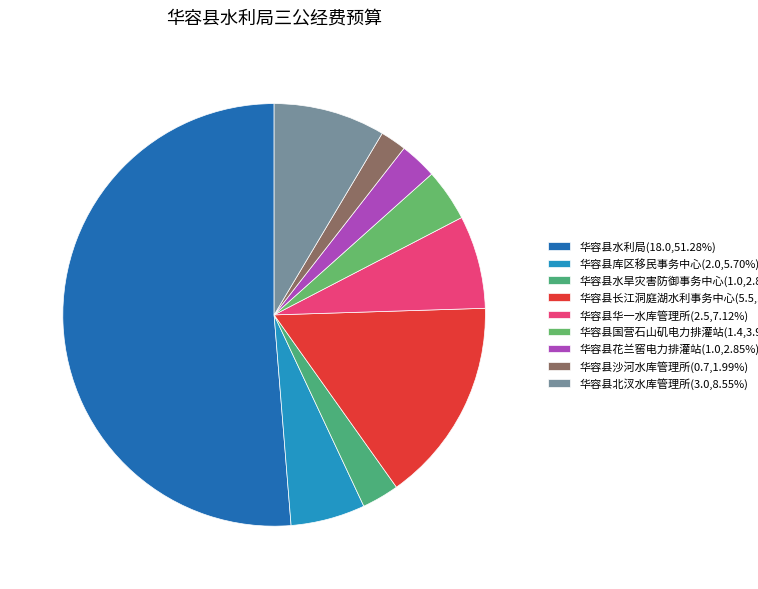

Is it true that 华容县长江洞庭湖水利事务中心 is 6% of the pie?

False